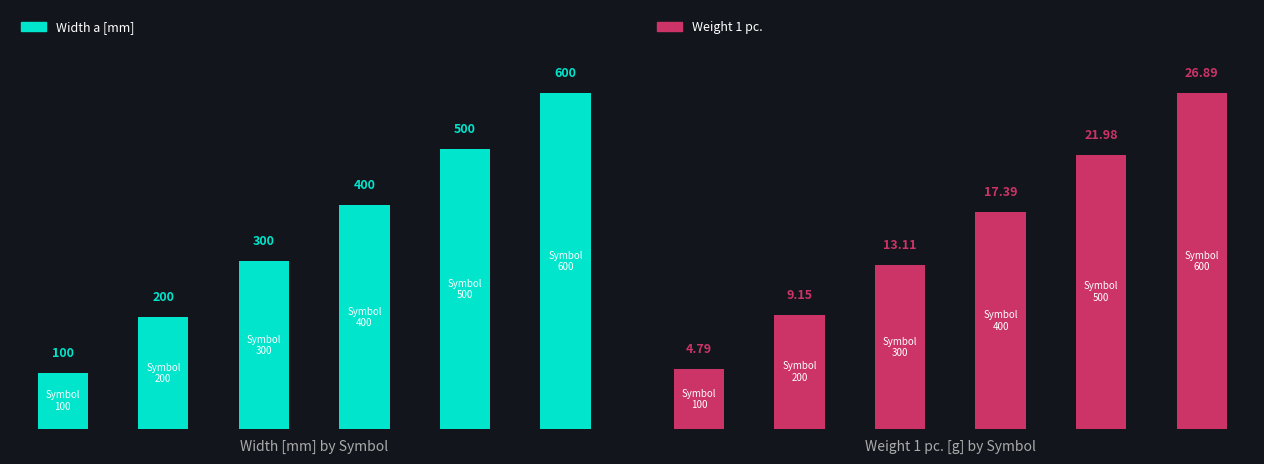

Rank the categories by Width a [mm] value from lowest to highest.

0, 1, 2, 3, 4, 5